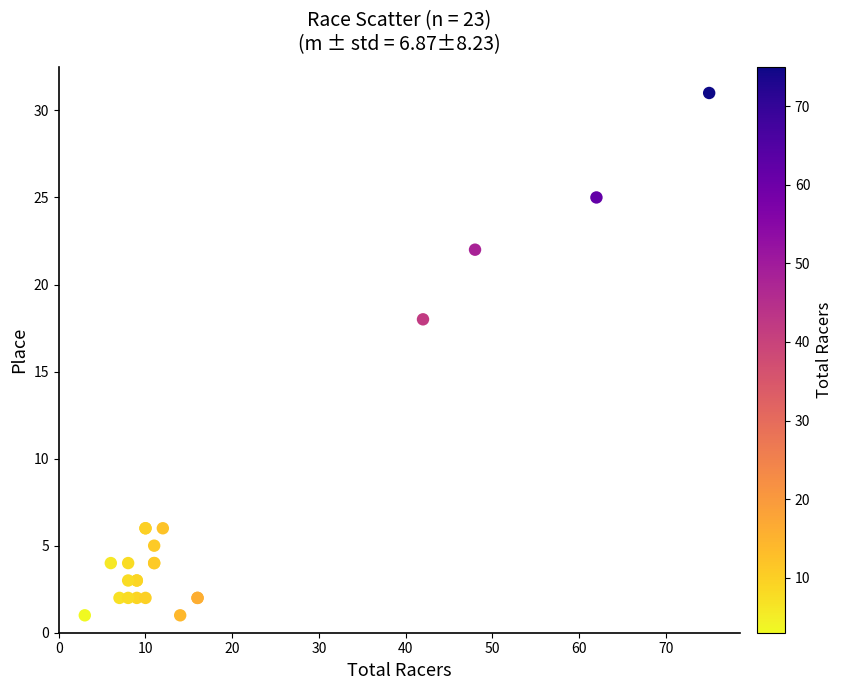

What Y value in the scatter plot is closest to 16?

18